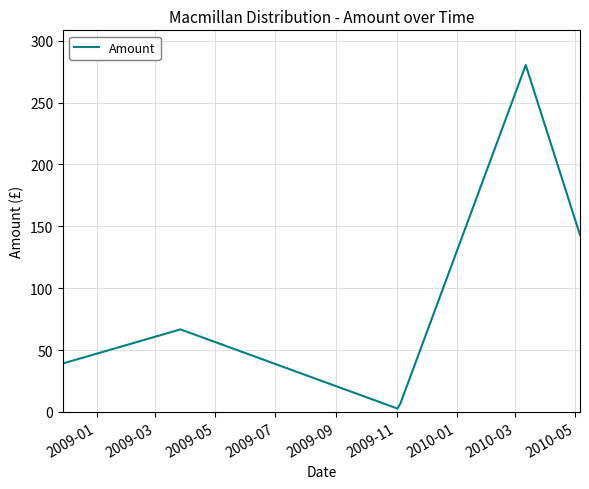

Reading left to right, transcribe all the data shown in this chart.

39.2	66.7	2.8	7.0	280.3	143.0